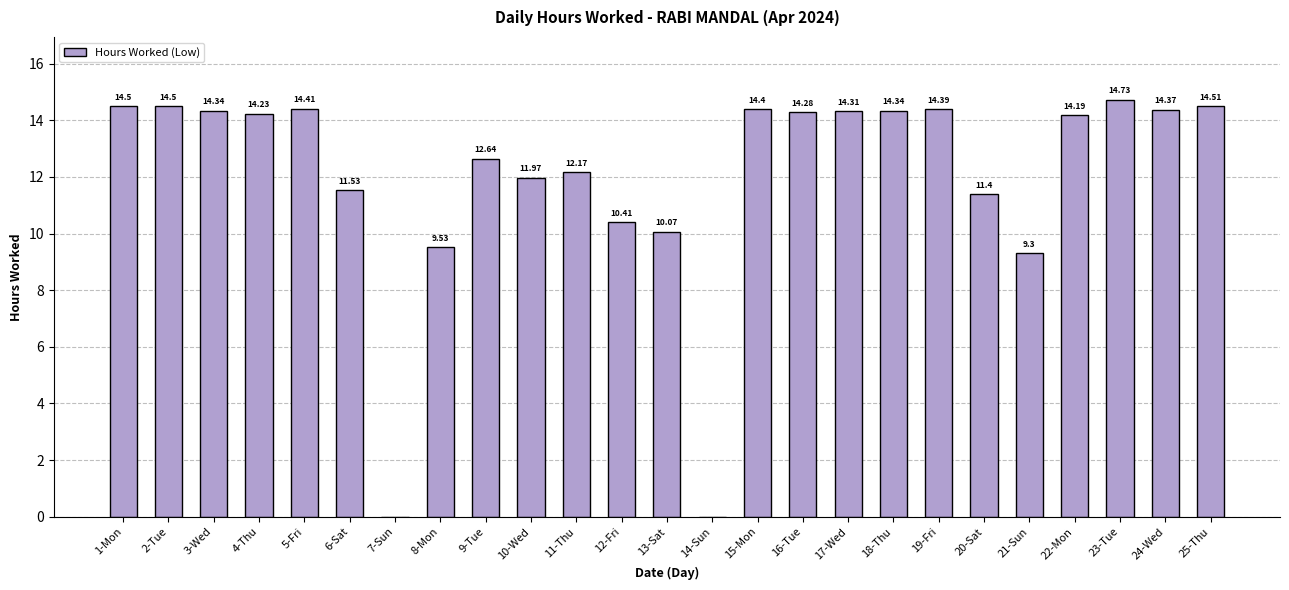

Which has a higher value, 7-Sun or 17-Wed?

17-Wed